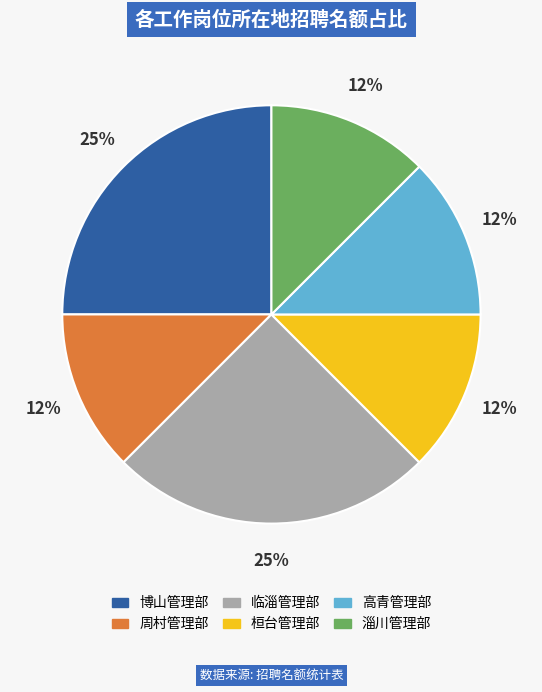

True or false: 高青管理部 accounts for 12% of the total.

True